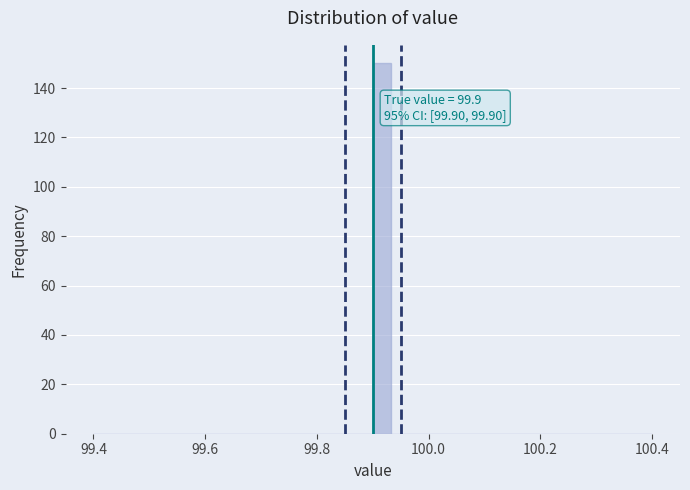

Around what value on the x-axis is the tallest bar? Give the approximate position of its centre, as read against the axis.

99.92